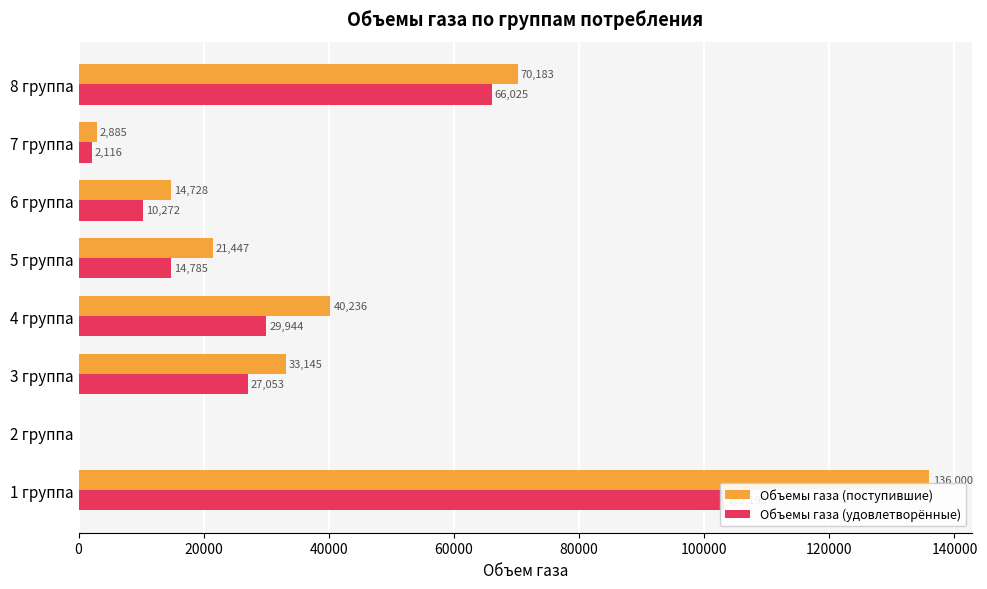

What is the value of the Объемы газа (удовлетворённые) bar at the 1st from the left?

103192.6